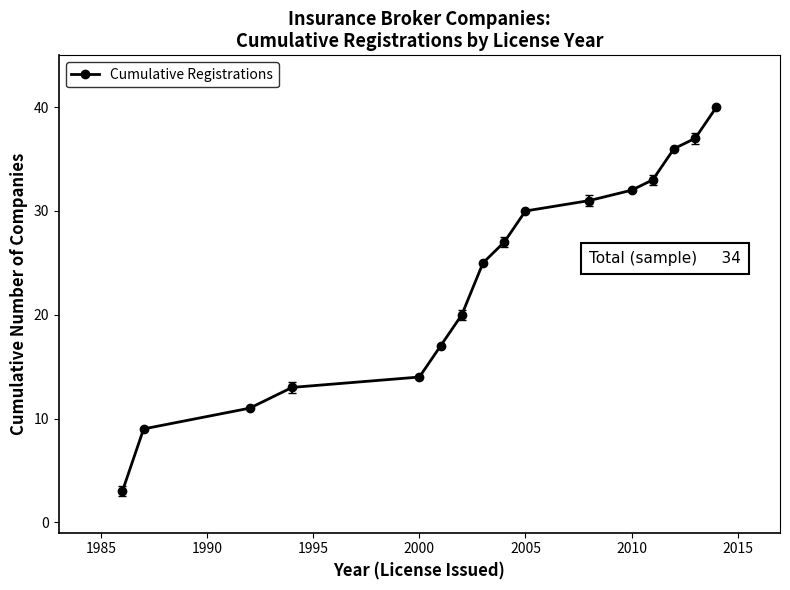

What is the sum of all values?

378